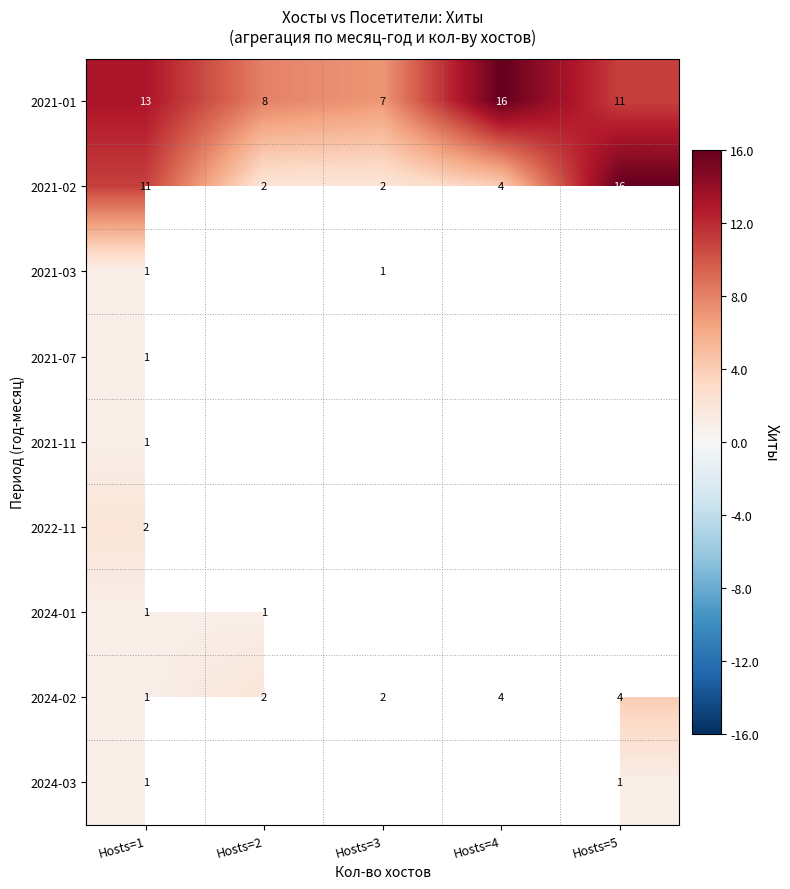

Between Hosts=2 and Hosts=3, which is larger?

Hosts=2